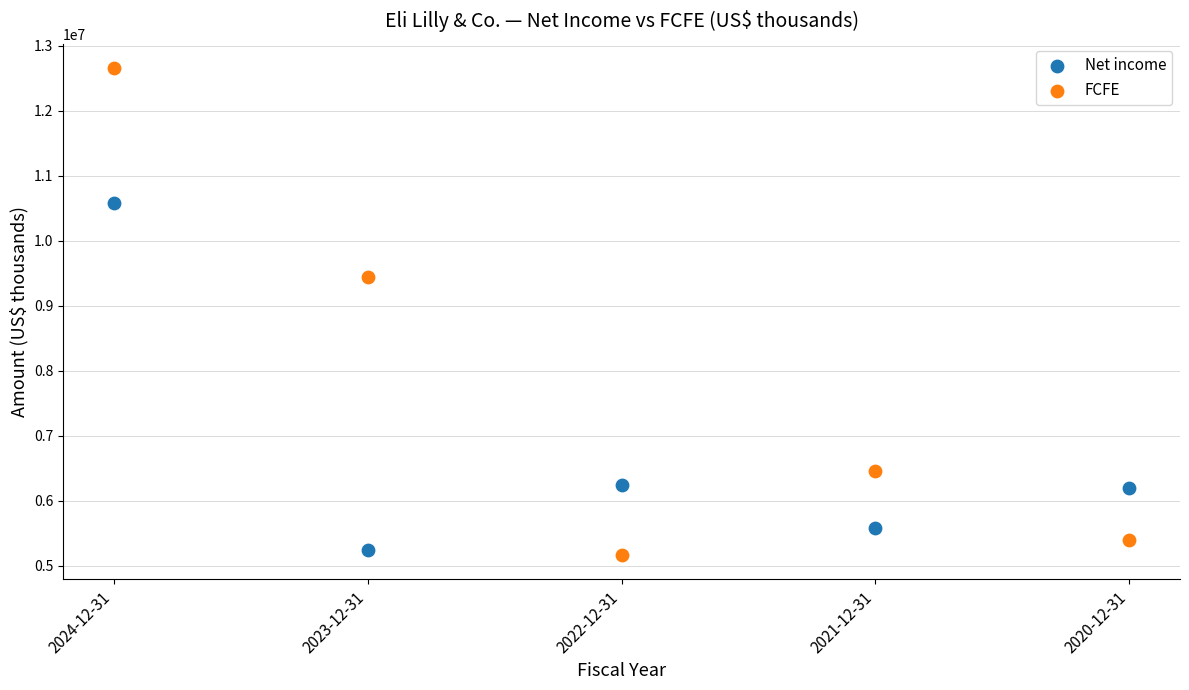

What are all the series names shown in the legend?

Net income, FCFE